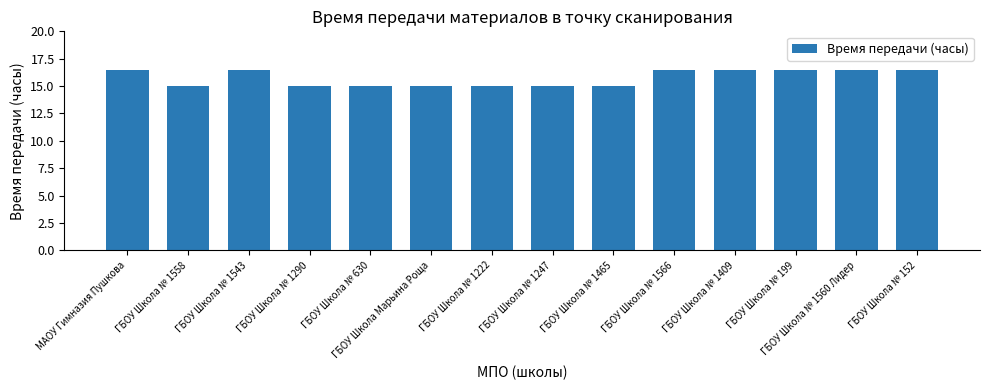

True or false: the data shows 5.7 at ГБОУ Школа № 152.

False